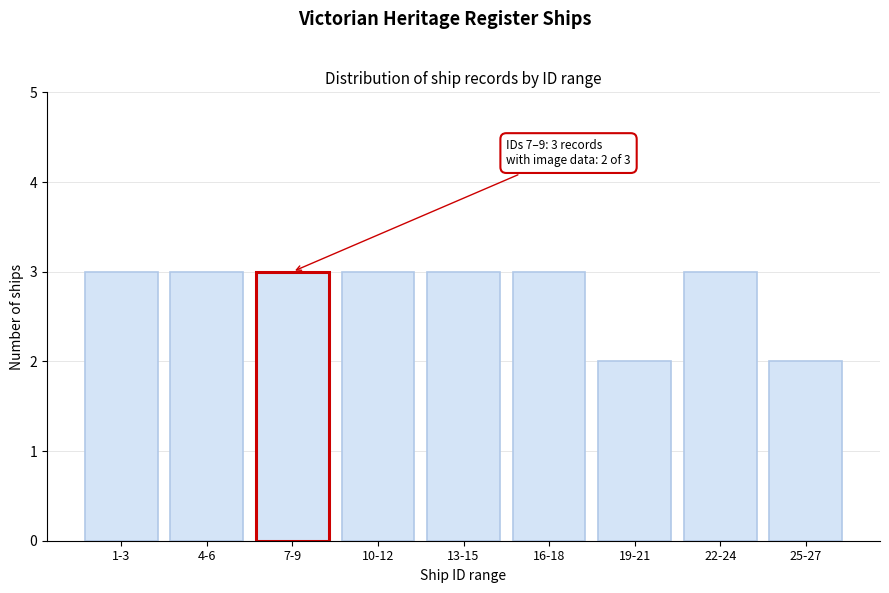

Reading left to right, list all the values displayed in this chart.

1-3=3	4-6=3	7-9=3	10-12=3	13-15=3	16-18=3	19-21=2	22-24=3	25-27=2